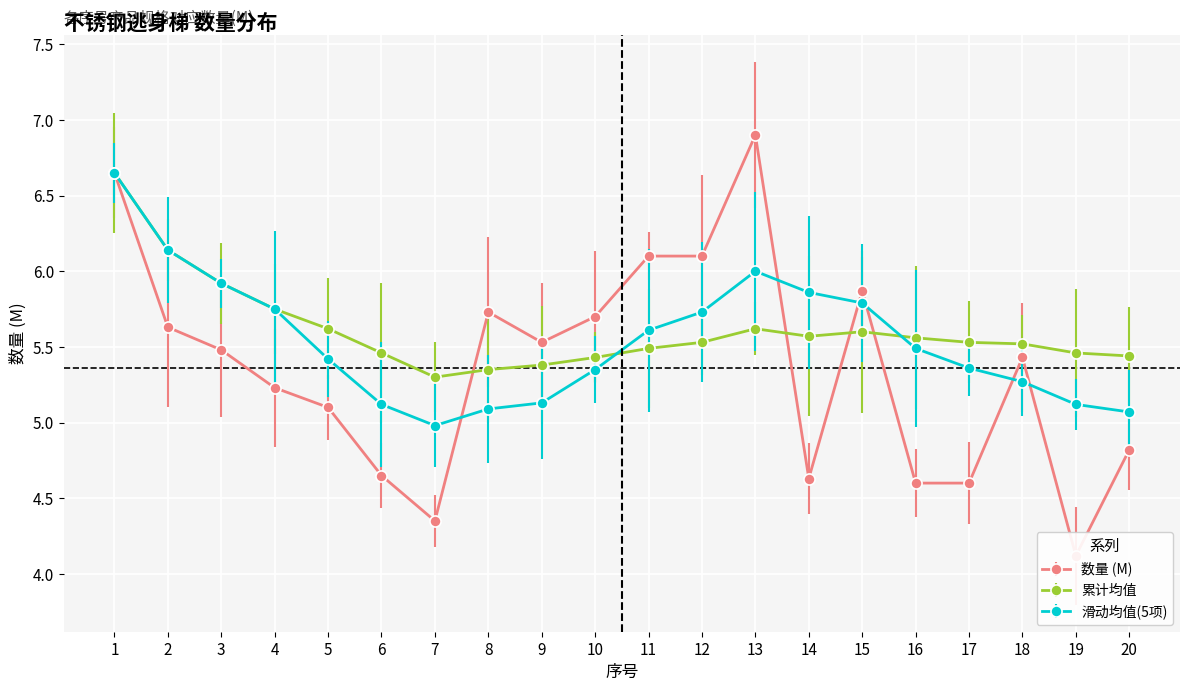

Which series ends up on top after the final intersection of 滑动均值(5项) and 累计均值?

累计均值